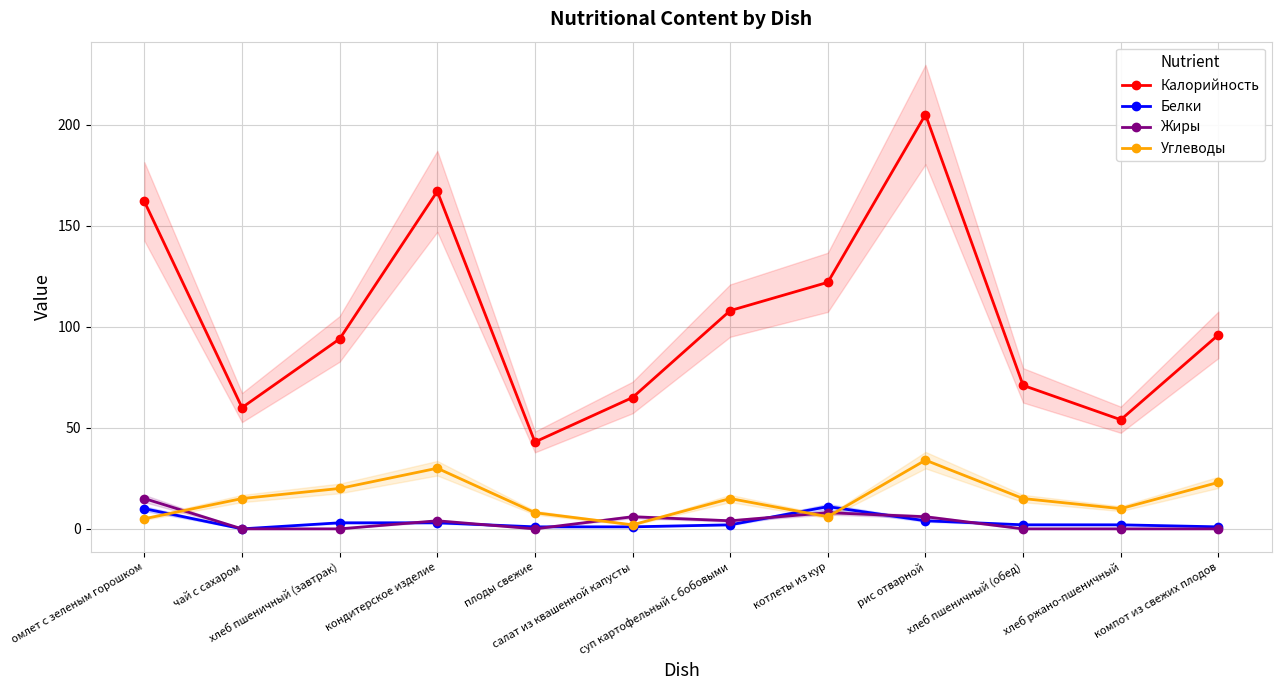

Reading left to right, list all the values displayed in this chart.

Калорийность: 162	60	94	167	43	65	108	122	205	71	54	96
Белки: 10	0	3	3	1	1	2	11	4	2	2	1
Жиры: 15	0	0	4	0	6	4	8	6	0	0	0
Углеводы: 5	15	20	30	8	2	15	6	34	15	10	23